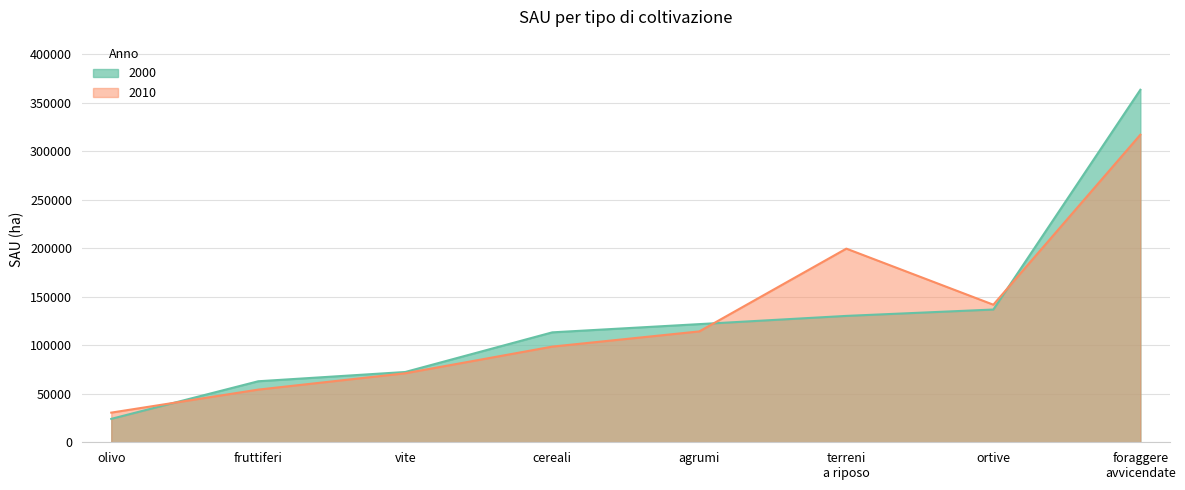

Rank the series by their maximum value, from highest to lowest.

2000, 2010